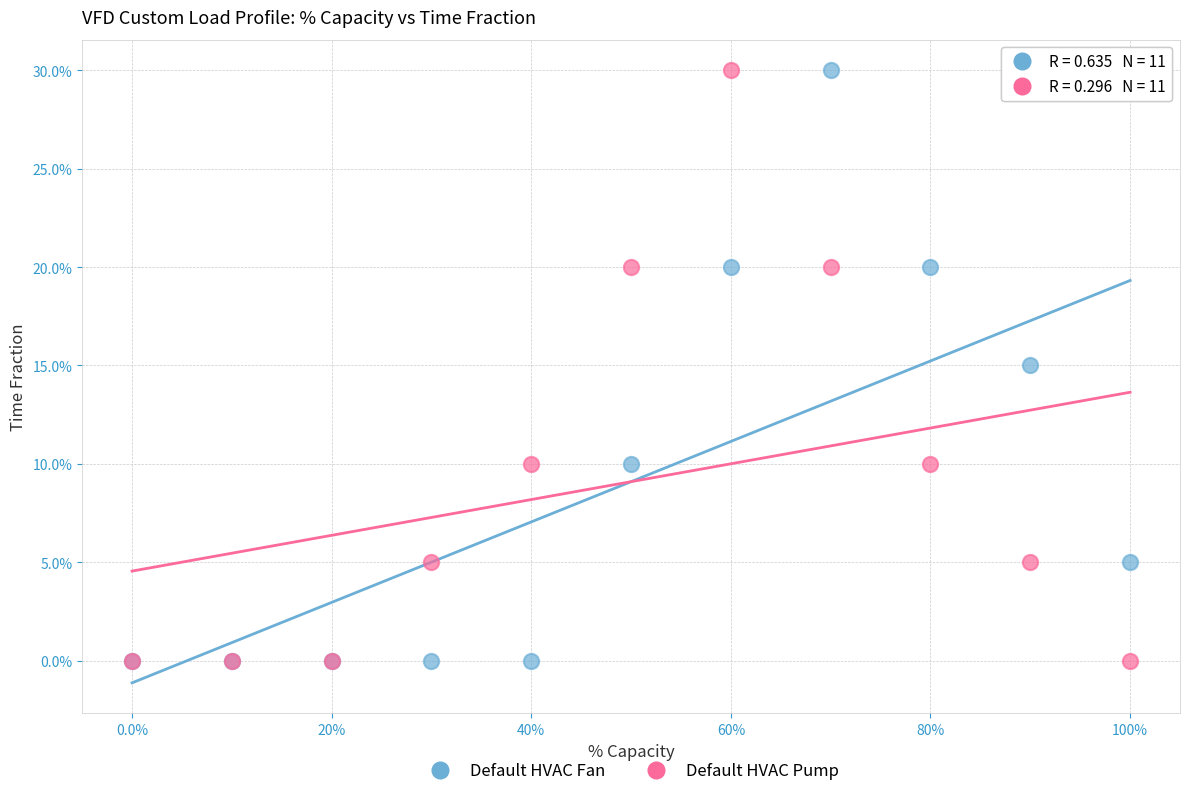

What are all the series names shown in the legend?

Default HVAC Fan, Default HVAC Pump